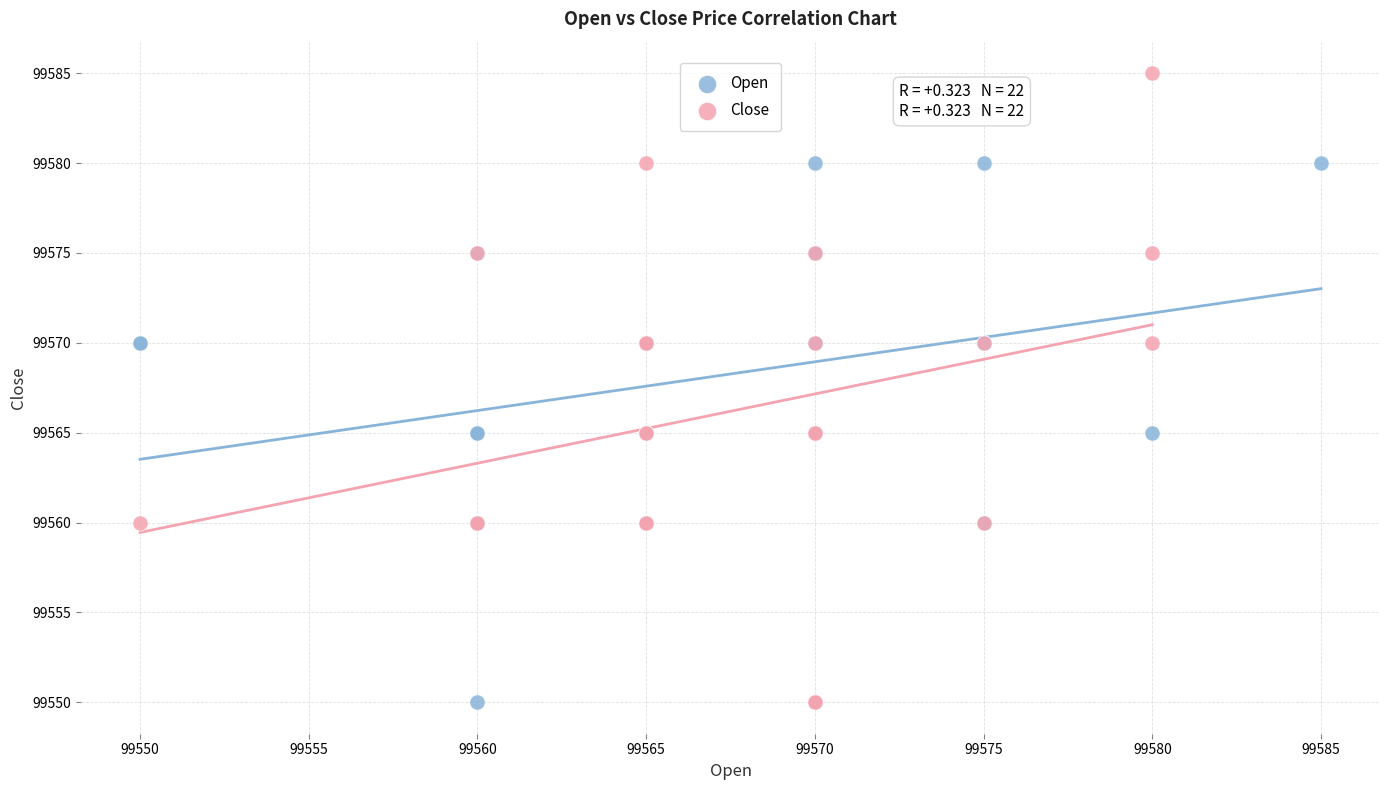

Which series contains the highest Y value?

Close